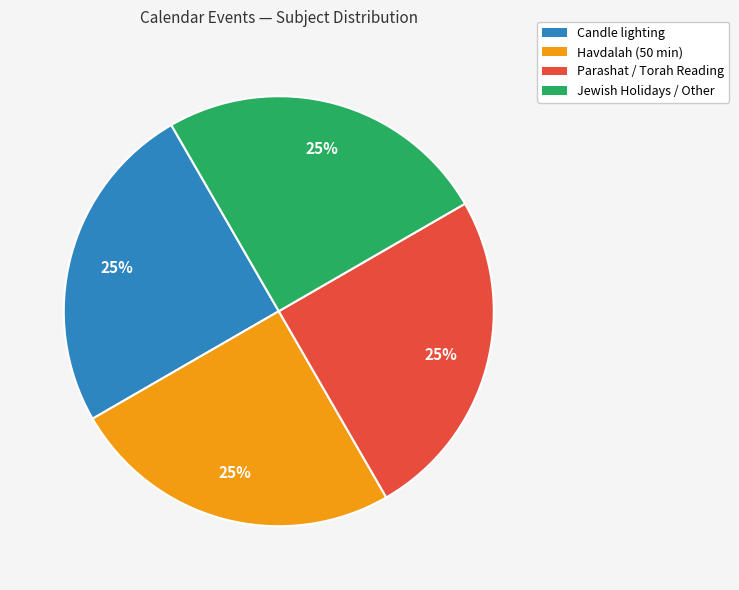

Is there any slice that represents more than half of the pie?

No